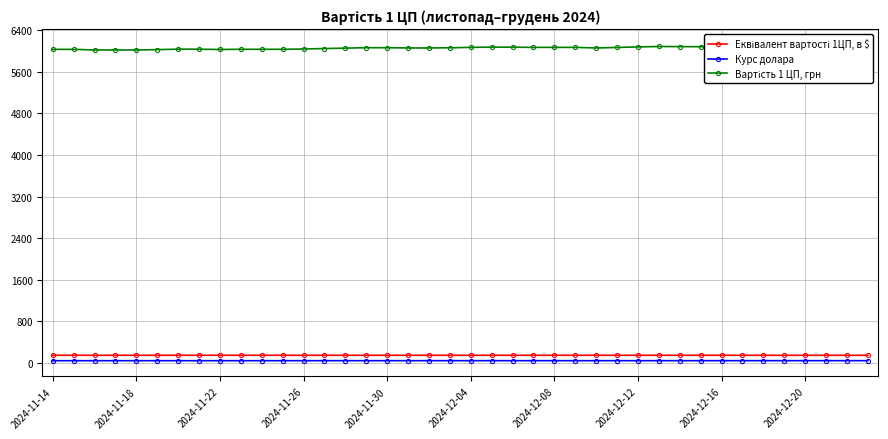

What value does the Вартість 1 ЦП, грн series have at 26?

6060.6